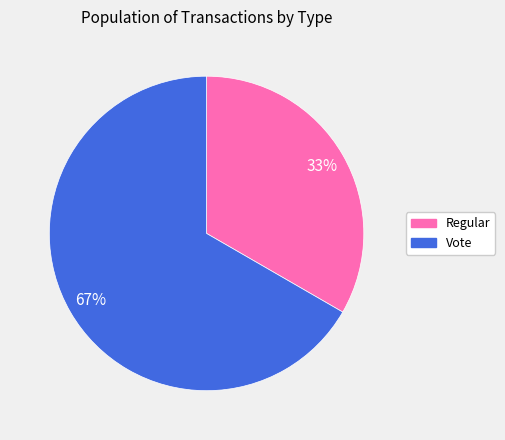

Combined, do Vote and Regular account for over 50%?

Yes